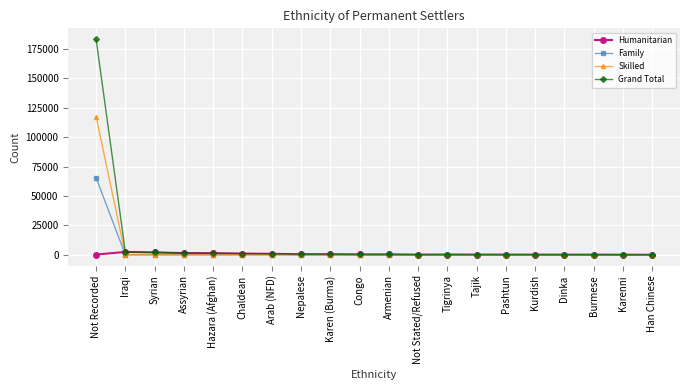

List the series in order of their peak value, highest first.

Grand Total, Skilled, Family, Humanitarian